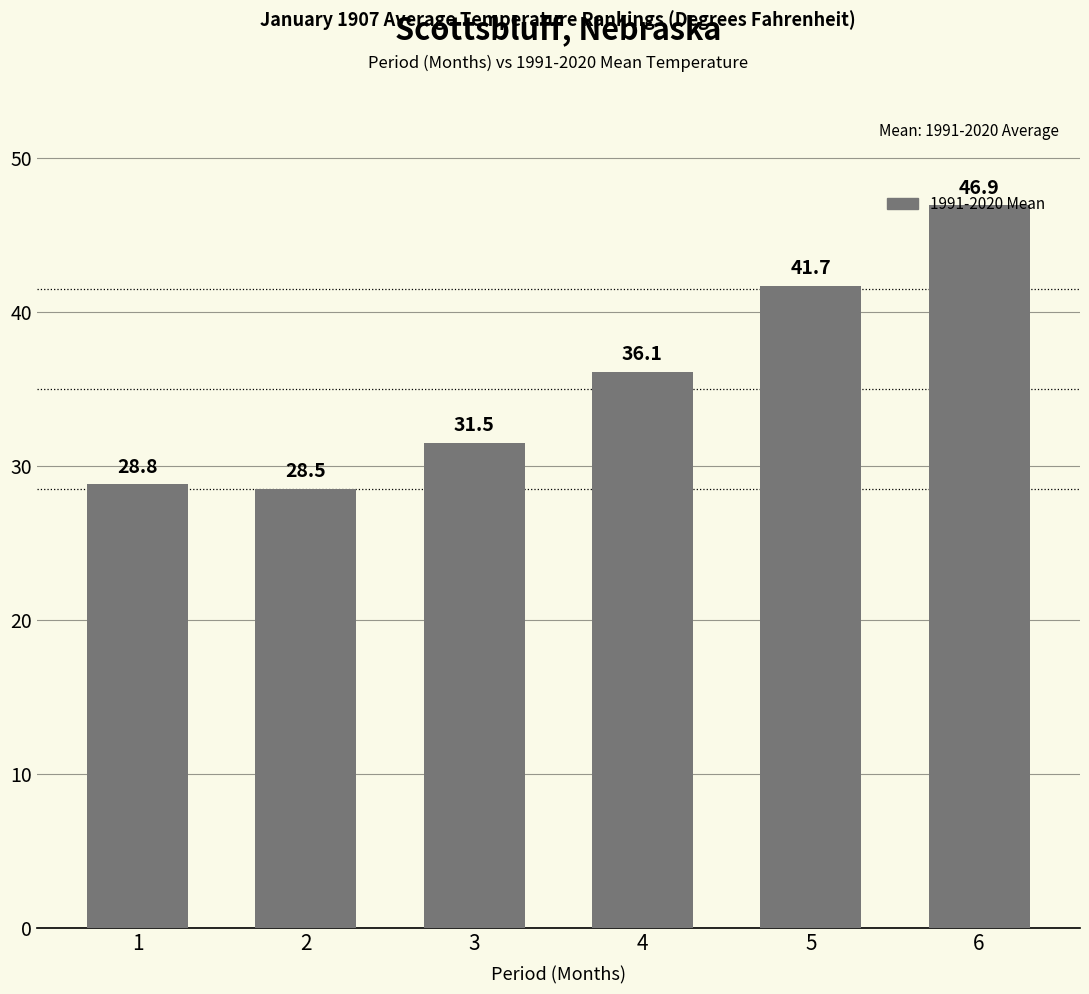

Rank the categories by value from highest to lowest.

6, 5, 4, 3, 1, 2